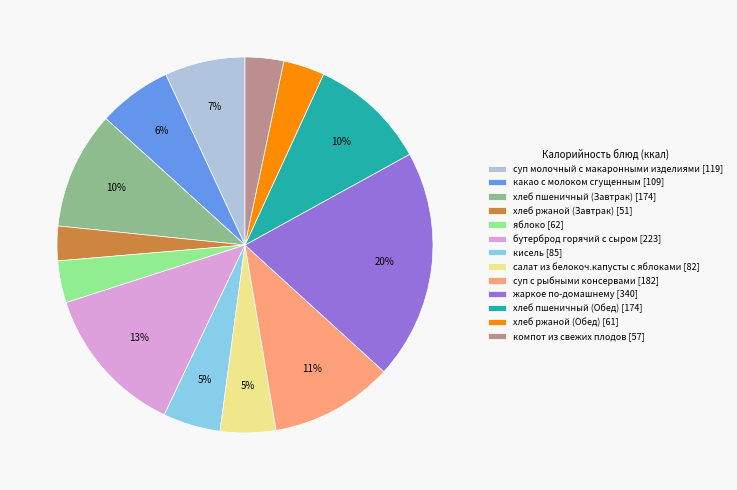

To the nearest percent, what is the difference between the суп молочный с макаронными изделиями and кисель slice percentages?

2%